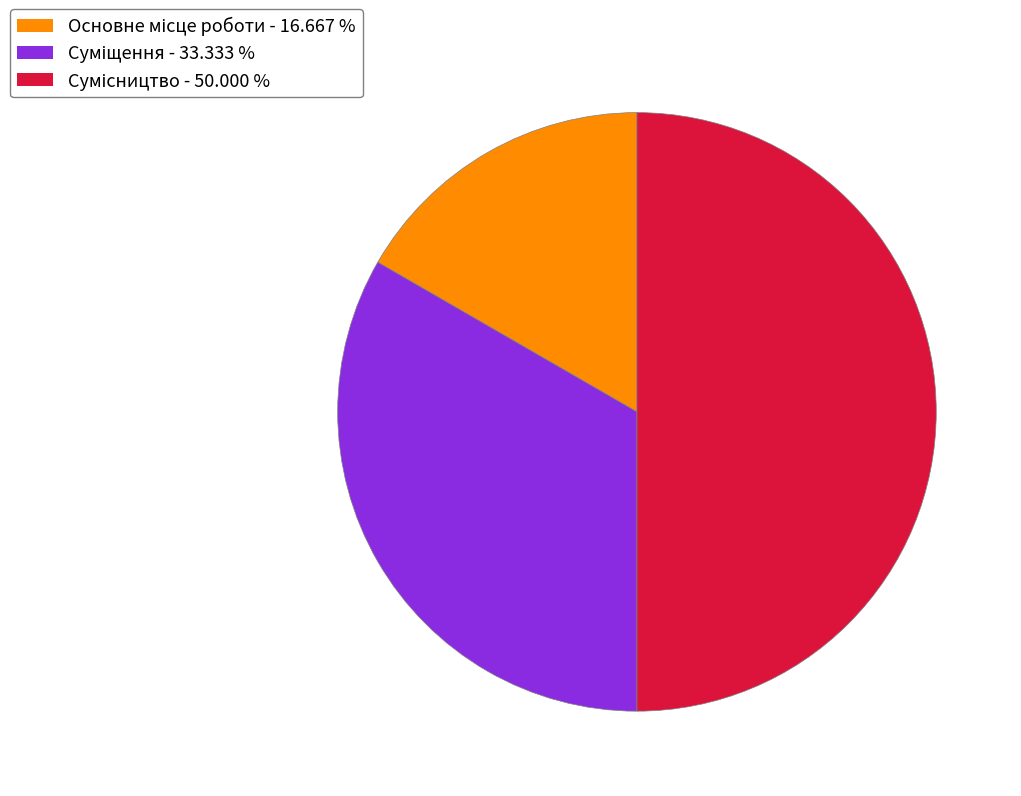

How many slices are in this pie chart?

3